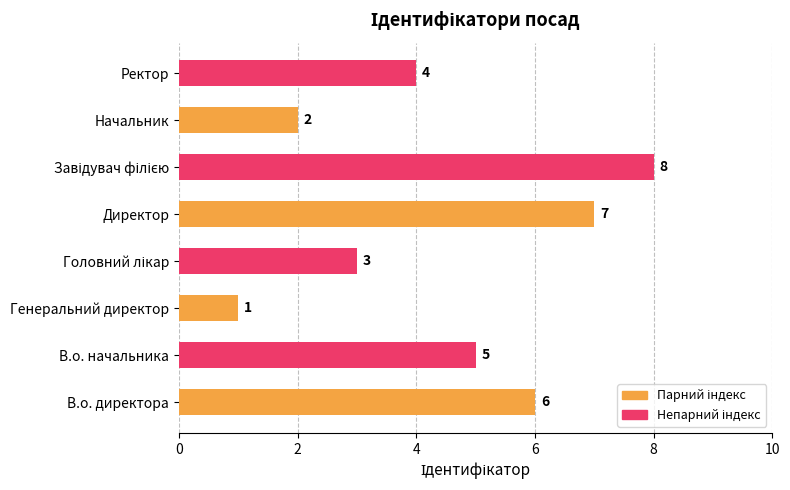

What is the sum of all values?

36